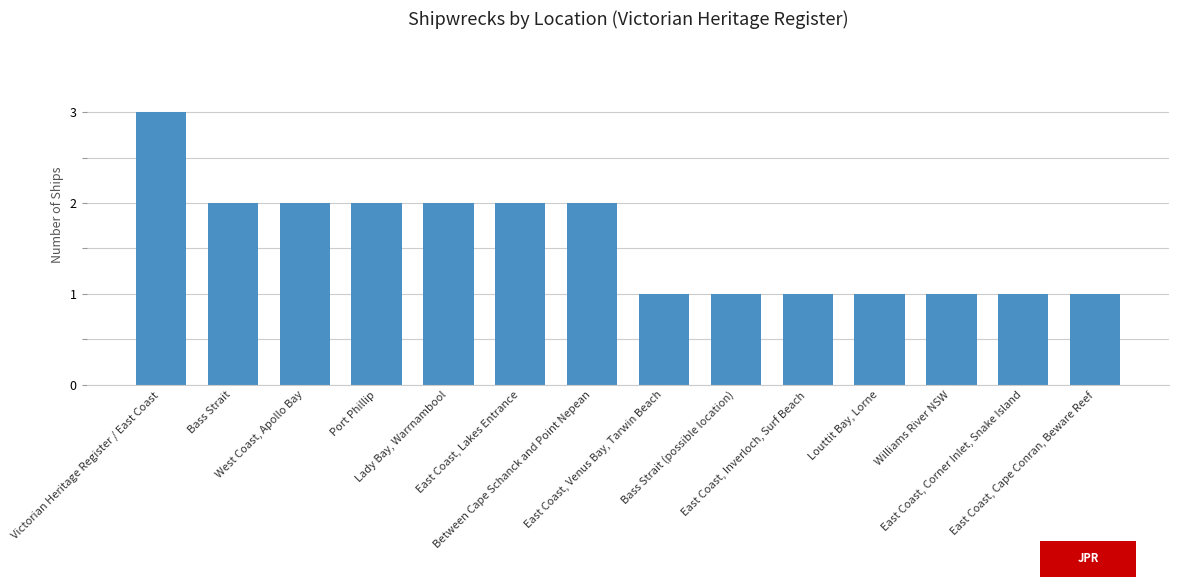

What is the label of the 11th bar from the right?

Port Phillip